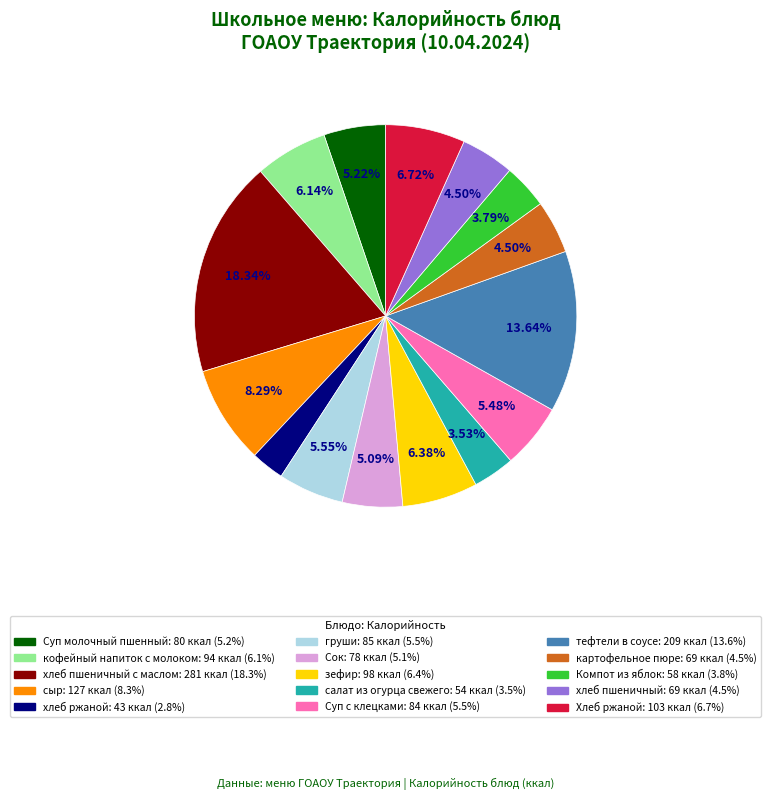

Does any single category account for the majority?

No